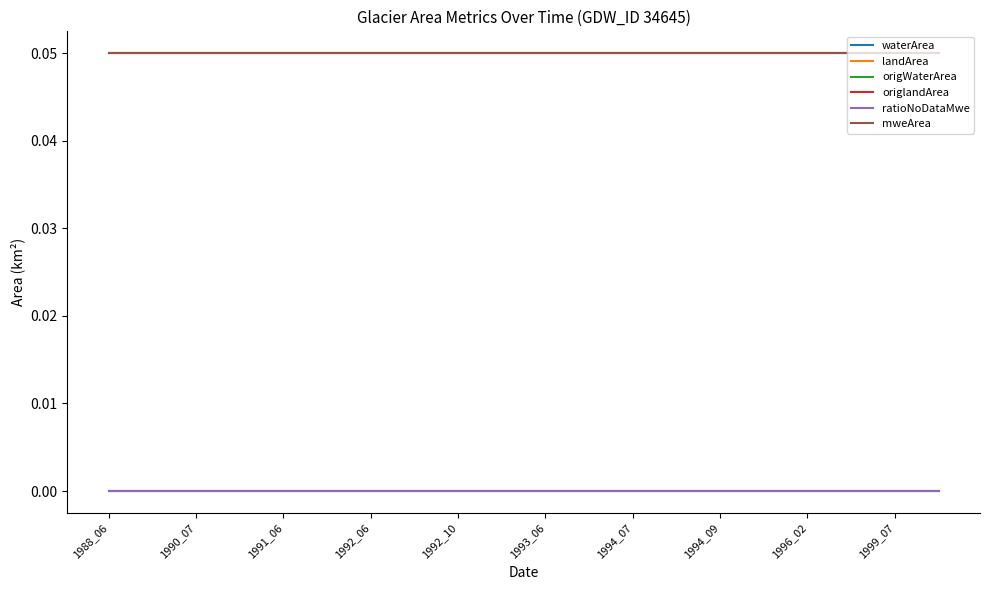

Does the chart display data point markers on the line(s)?

No